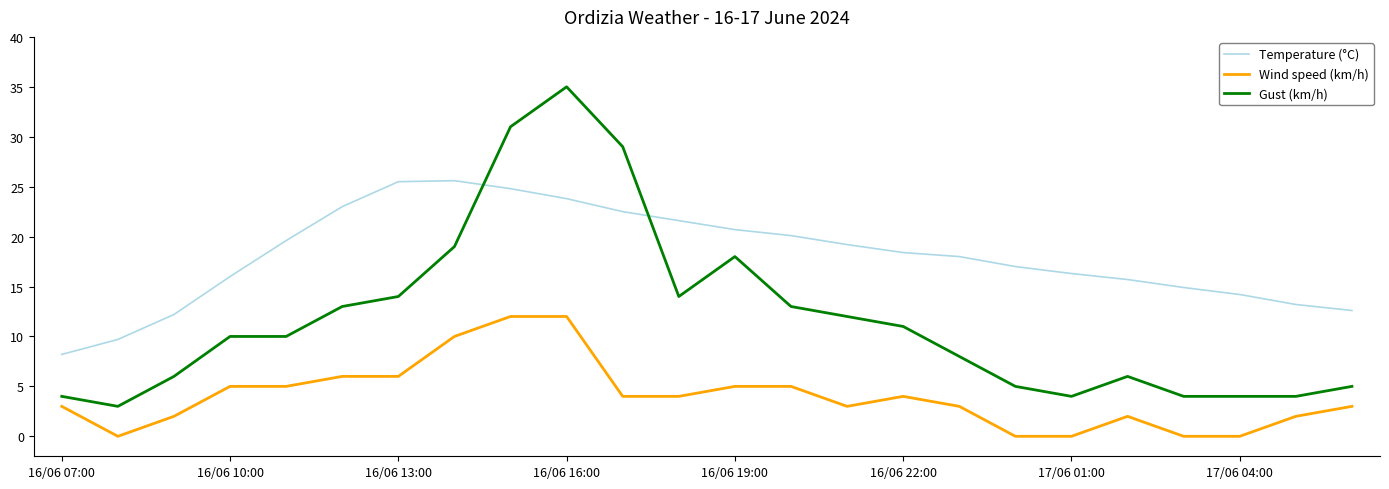

What are all the series names shown in the legend?

Temperature (°C), Wind speed (km/h), Gust (km/h)